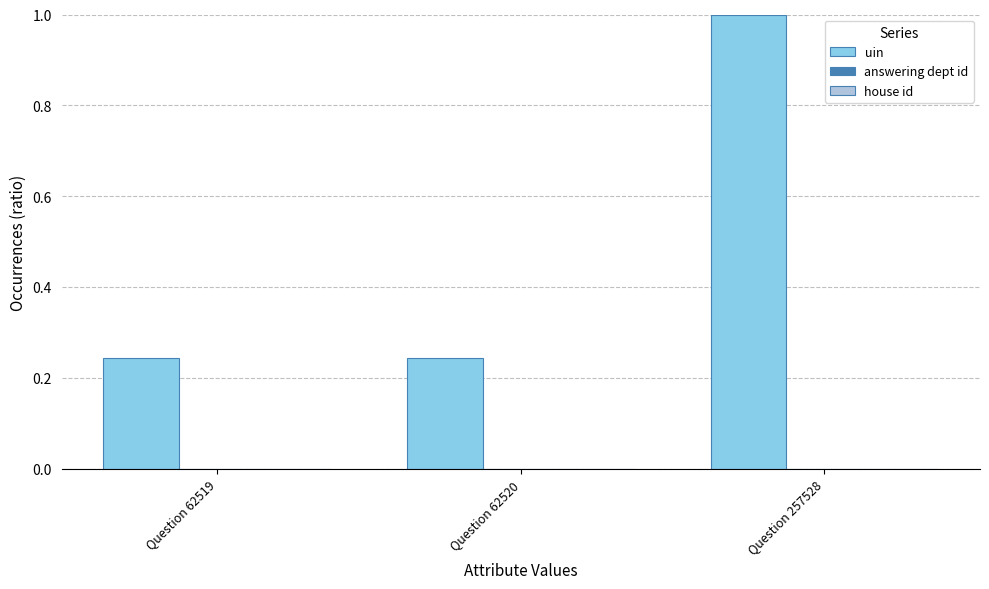

At which category does the chart reach its peak across all series?

Question 257528